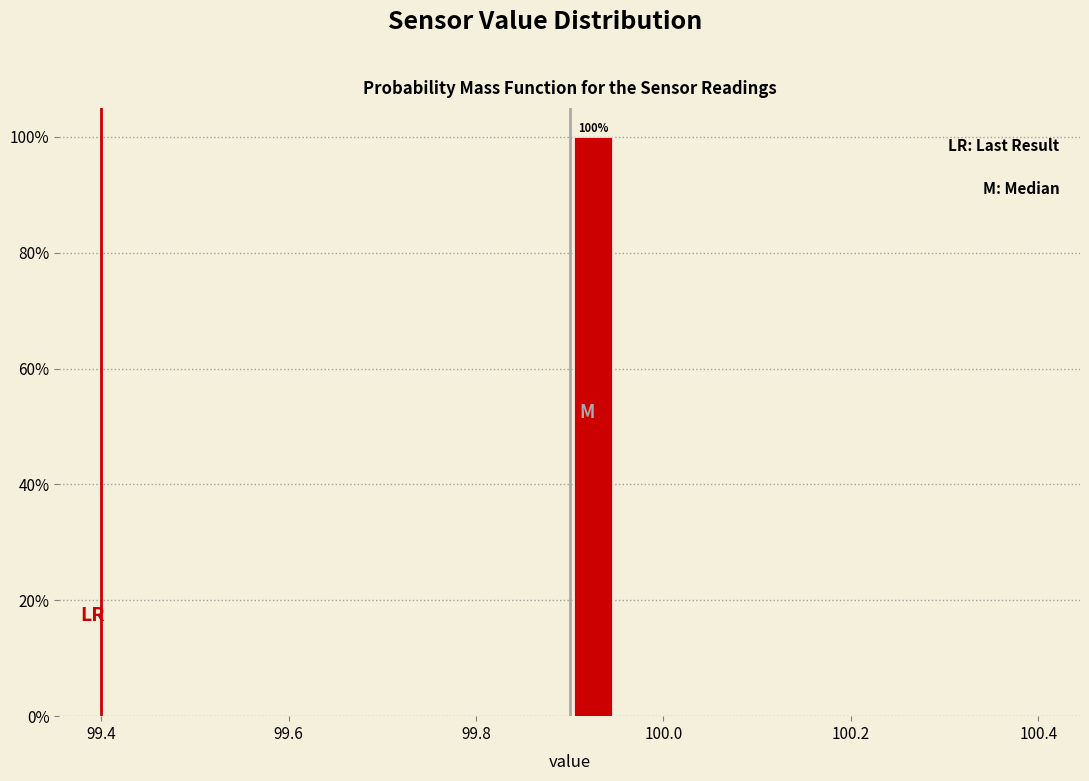

Around what value on the x-axis is the tallest bar? Give the approximate position of its centre, as read against the axis.

99.92